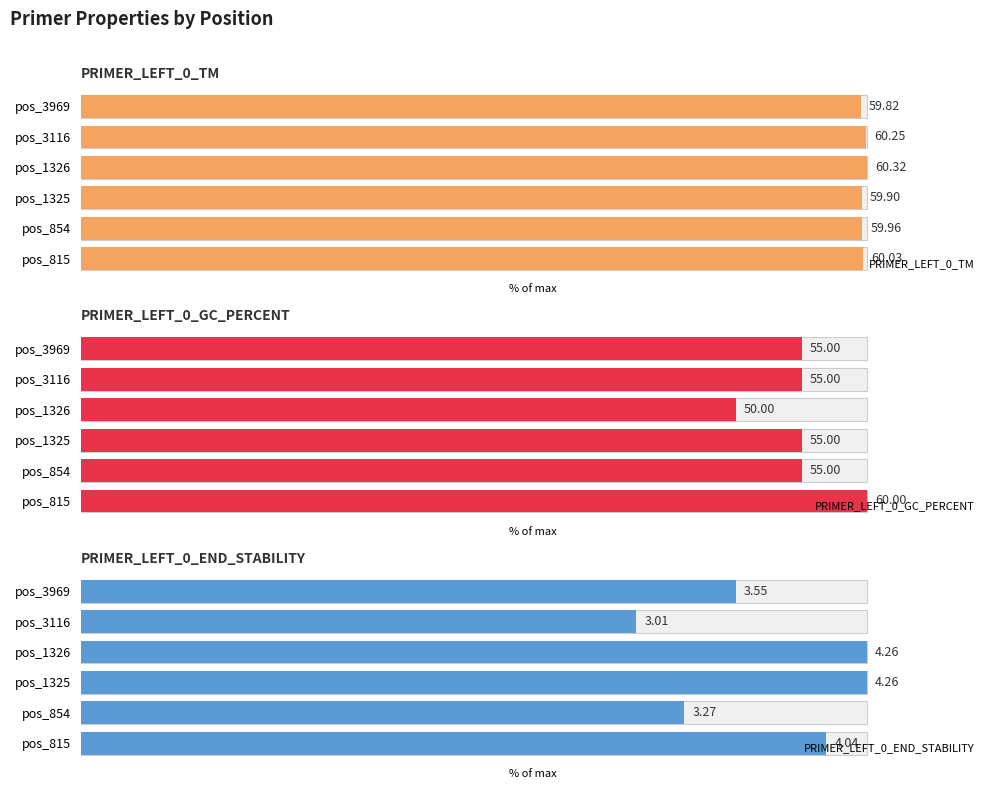

At which label does PRIMER_LEFT_0_GC_PERCENT first exceed 55?

pos_815